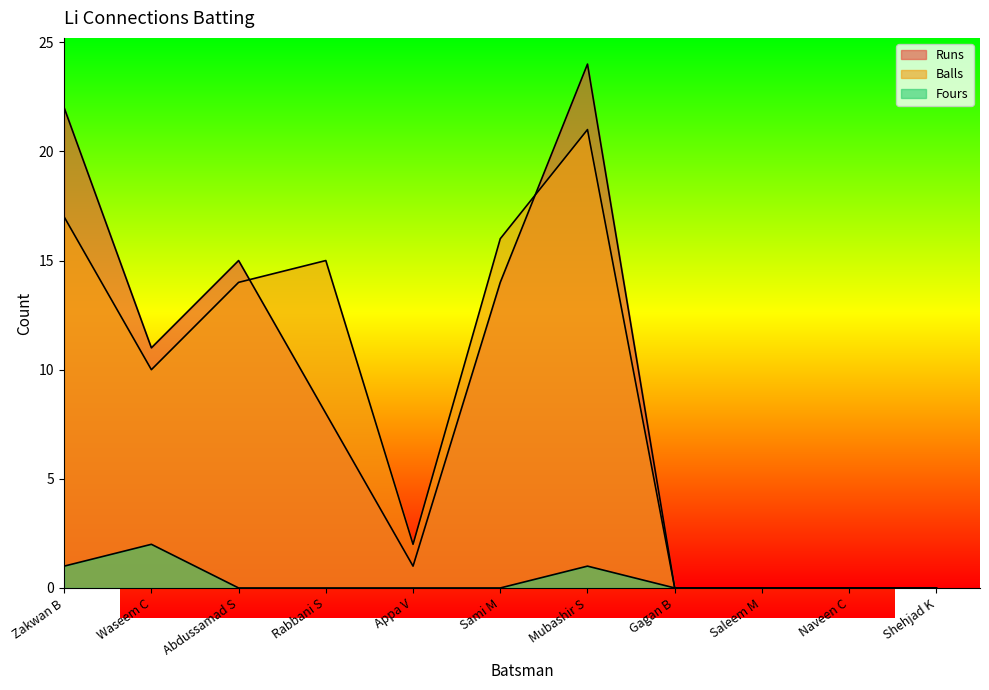

Reading left to right, extract all data points from this chart.

Runs: Zakwan B=22	Waseem C=11	Abdussamad S=15	Rabbani S=8	Appa V=1	Sami M=14	Mubashir S=24	Gagan B=0	Saleem M=0	Naveen C=0	Shehjad K=0
Balls: Zakwan B=17	Waseem C=10	Abdussamad S=14	Rabbani S=15	Appa V=2	Sami M=16	Mubashir S=21	Gagan B=0	Saleem M=0	Naveen C=0	Shehjad K=0
Fours: Zakwan B=1	Waseem C=2	Abdussamad S=0	Rabbani S=0	Appa V=0	Sami M=0	Mubashir S=1	Gagan B=0	Saleem M=0	Naveen C=0	Shehjad K=0